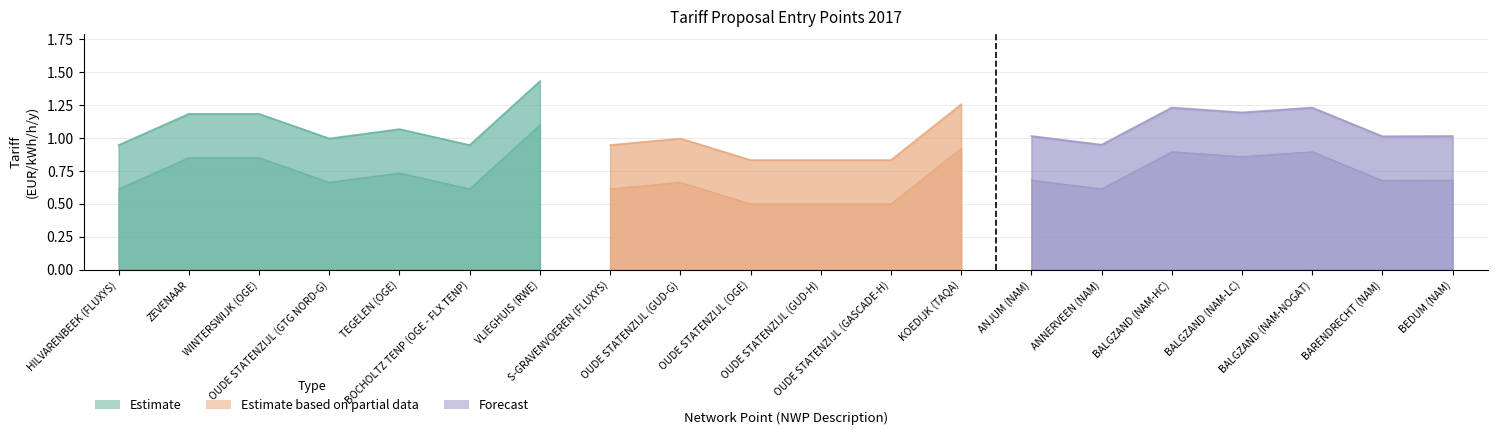

Does the chart have visible grid lines?

Yes